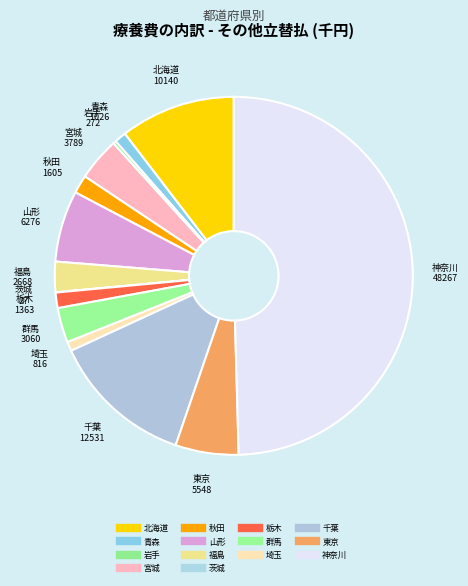

To the nearest percent, what is the combined percentage of 山形 and 栃木?

8%